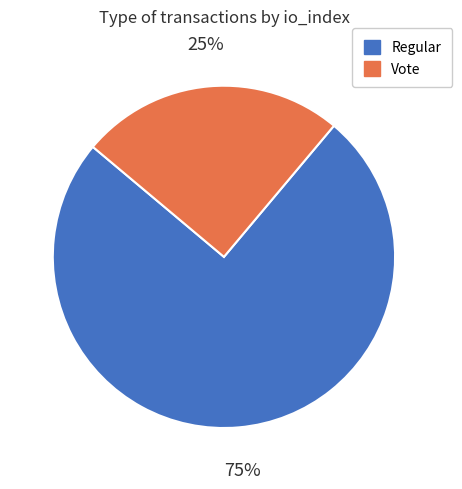

To the nearest percent, what is the combined percentage of Vote and Regular?

100%